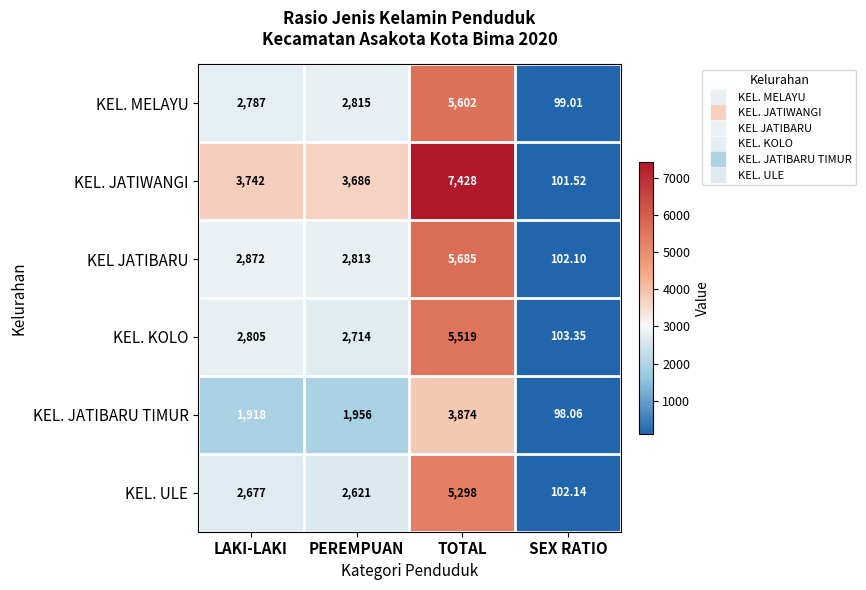

What is the total value across all series at SEX RATIO?

606.2